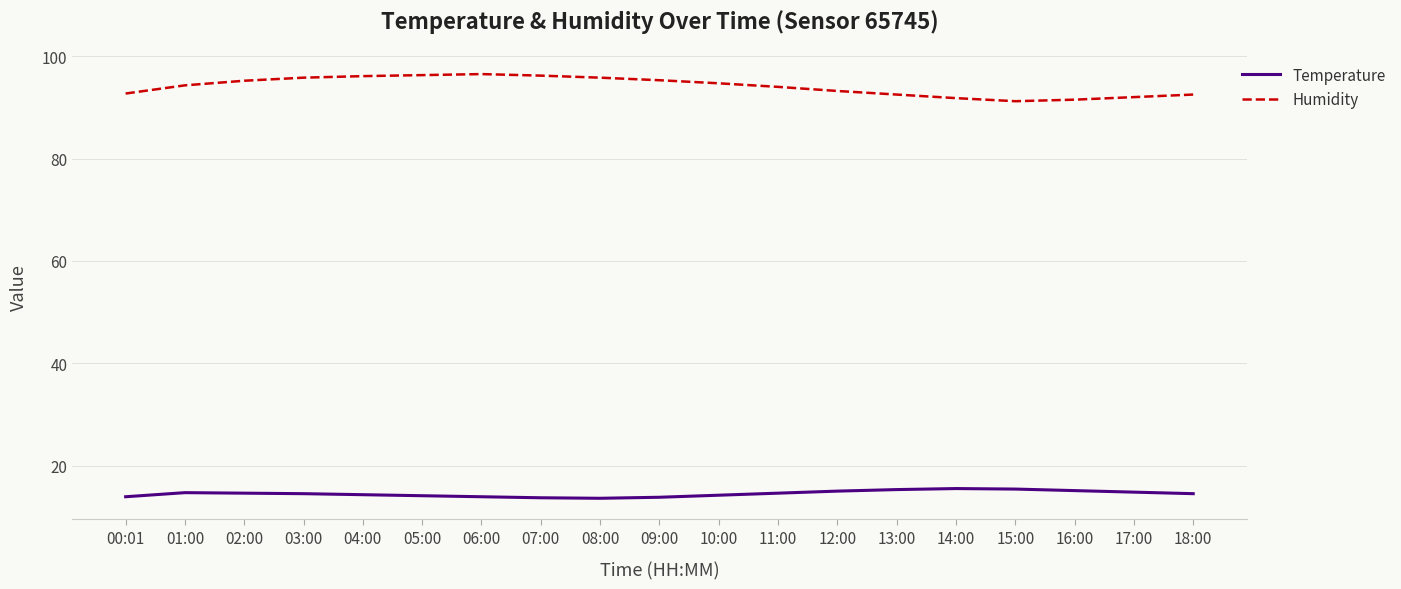

The value of Humidity at 08:00 is 51.1. True or false?

False